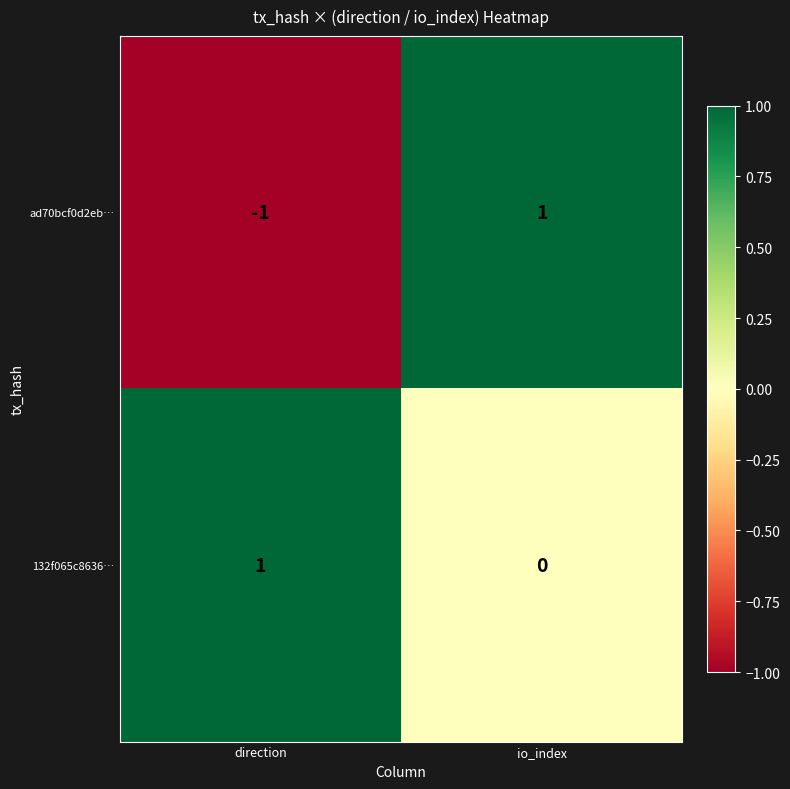

List the labels in order of ad70bcf0d2eb… value, smallest first.

direction, io_index